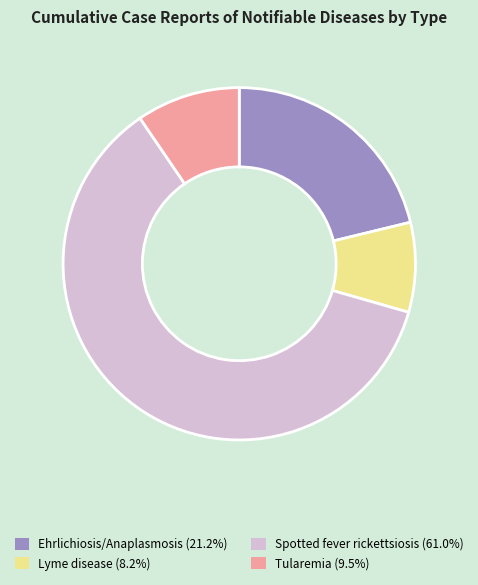

True or false: Lyme disease accounts for 2% of the total.

False